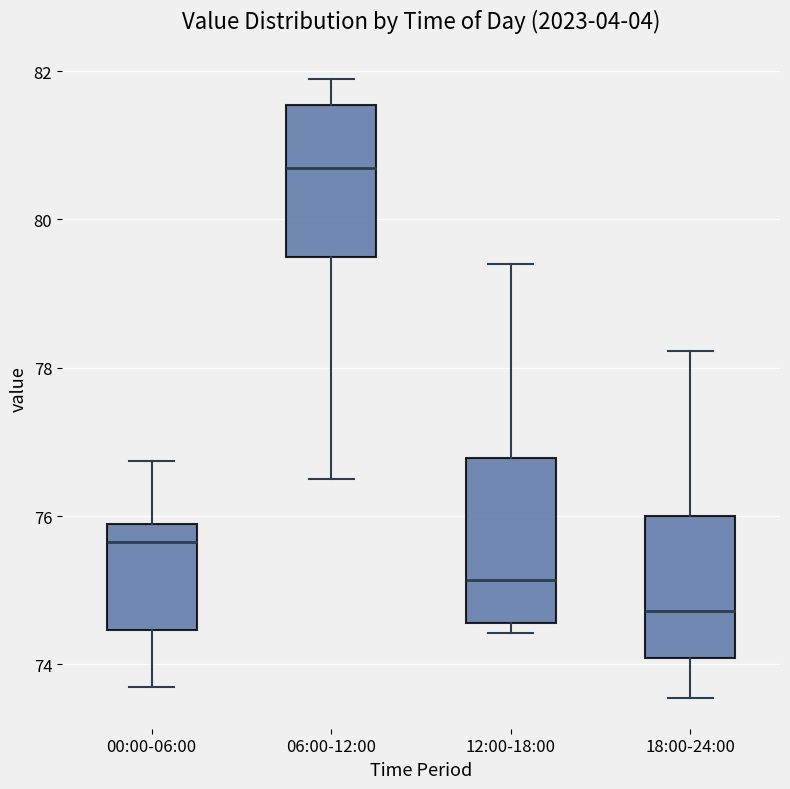

Which box's median line is the lowest?

18:00-24:00